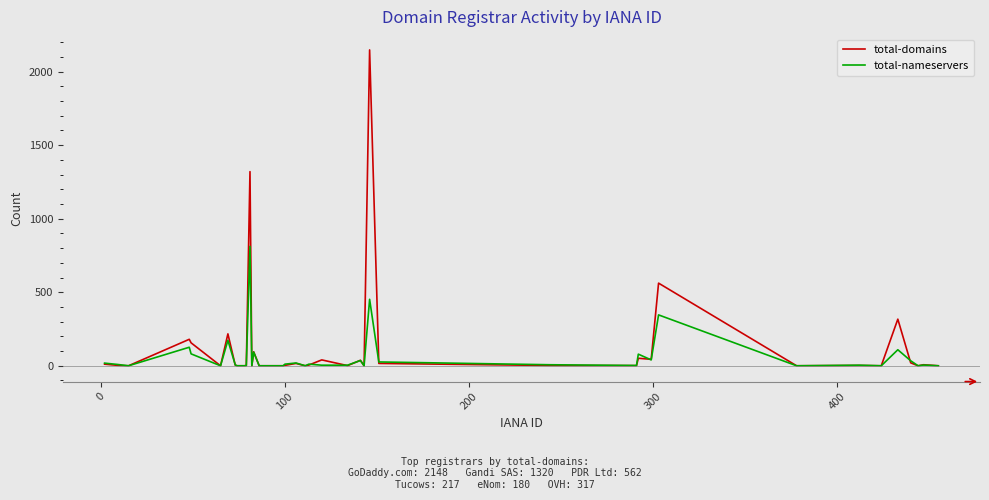

What is the maximum value shown in the chart?

2148